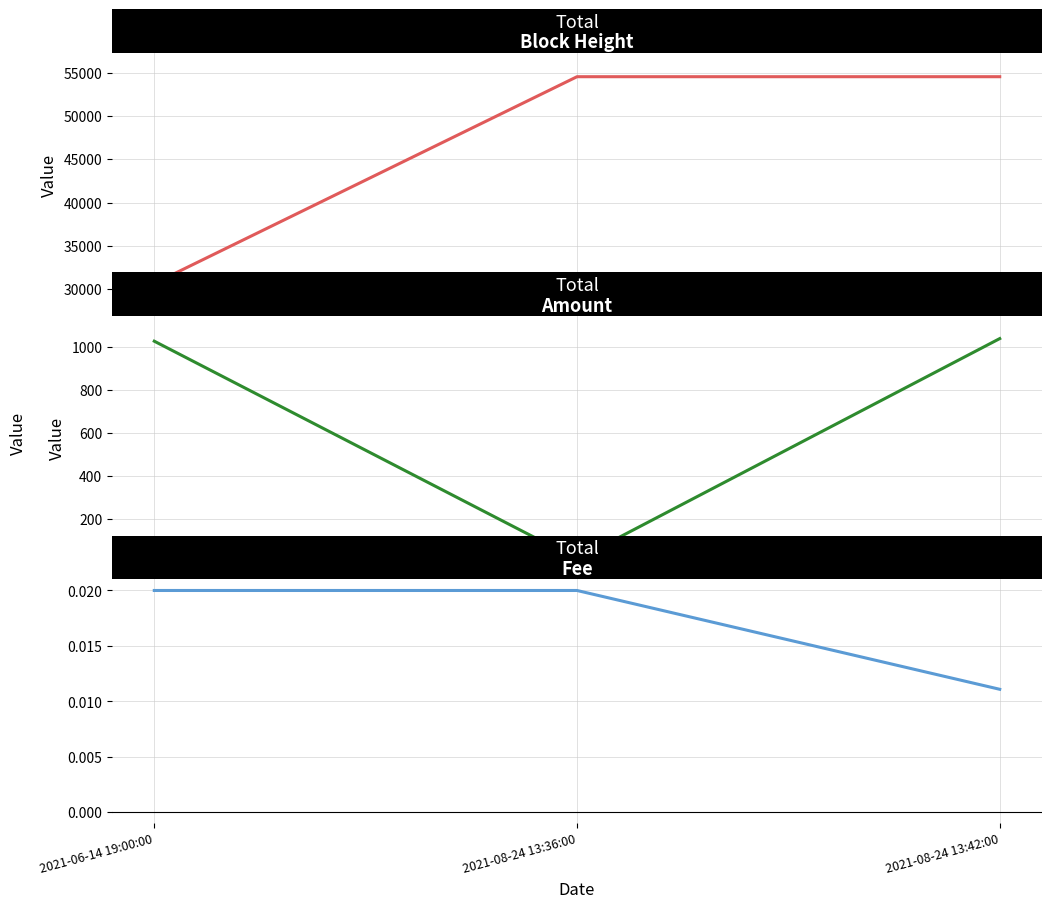

What is the difference between the highest and lowest values at 2021-06-14 19:00:00?

30661.0